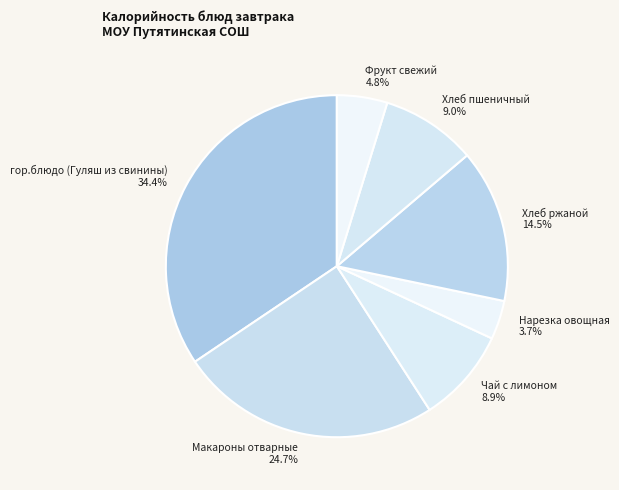

Is there any slice that represents more than half of the pie?

No